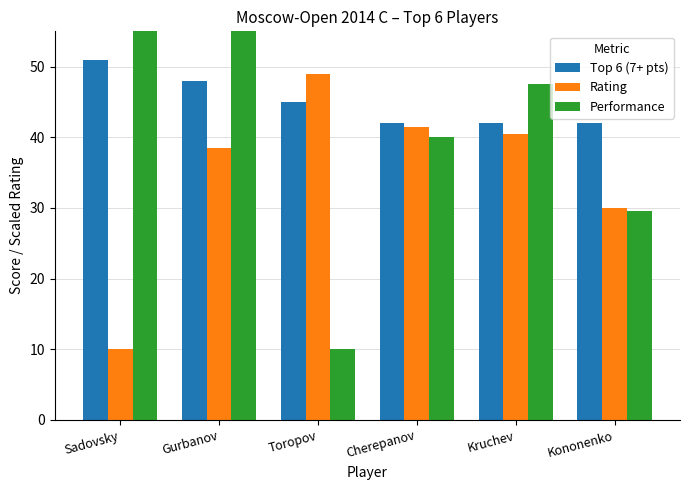

What is the average value of the Rating series?

34.9